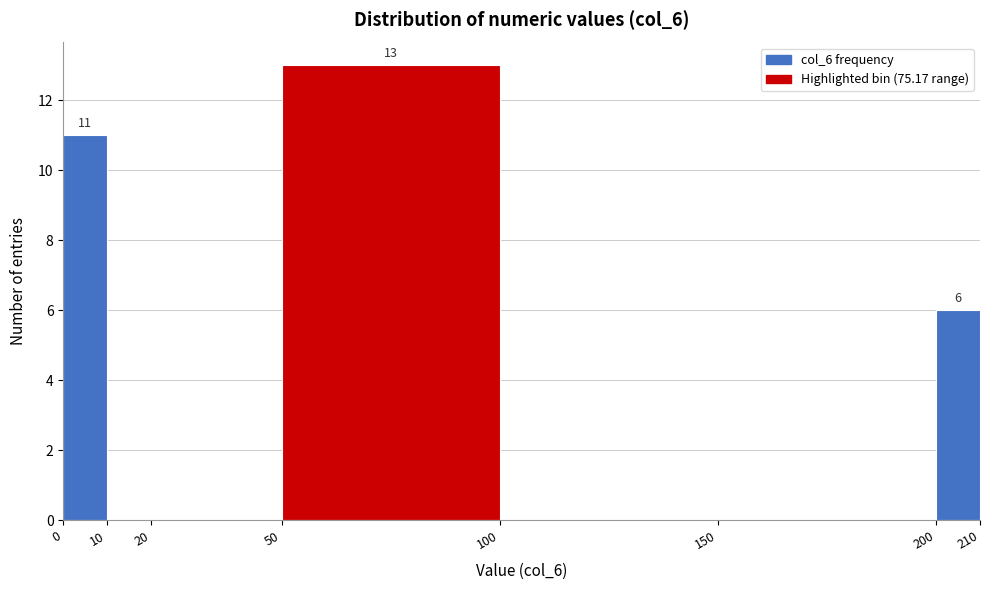

Which range on the x-axis has the tallest bar?

50 to 100